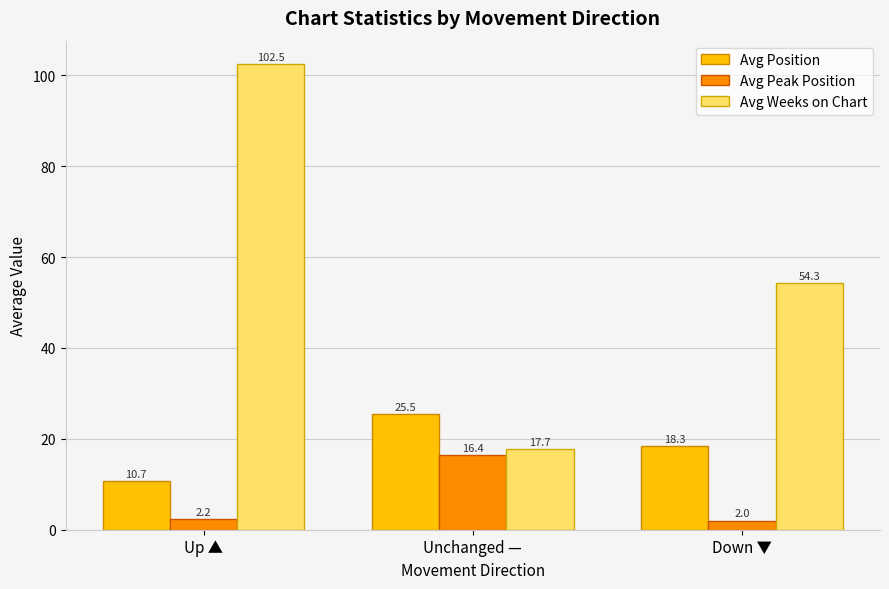

List the labels in order of Avg Weeks on Chart value, largest first.

Up ▲, Down ▼, Unchanged —